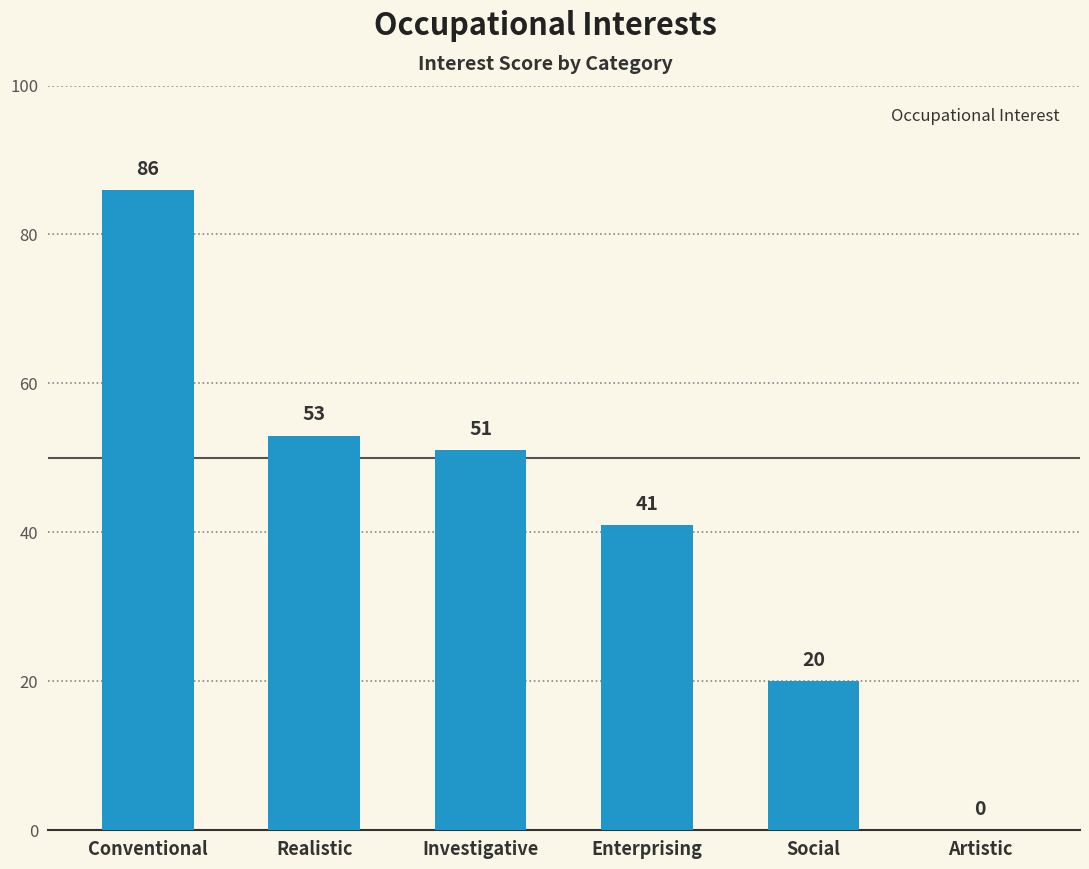

The value at Enterprising is 41. True or false?

True